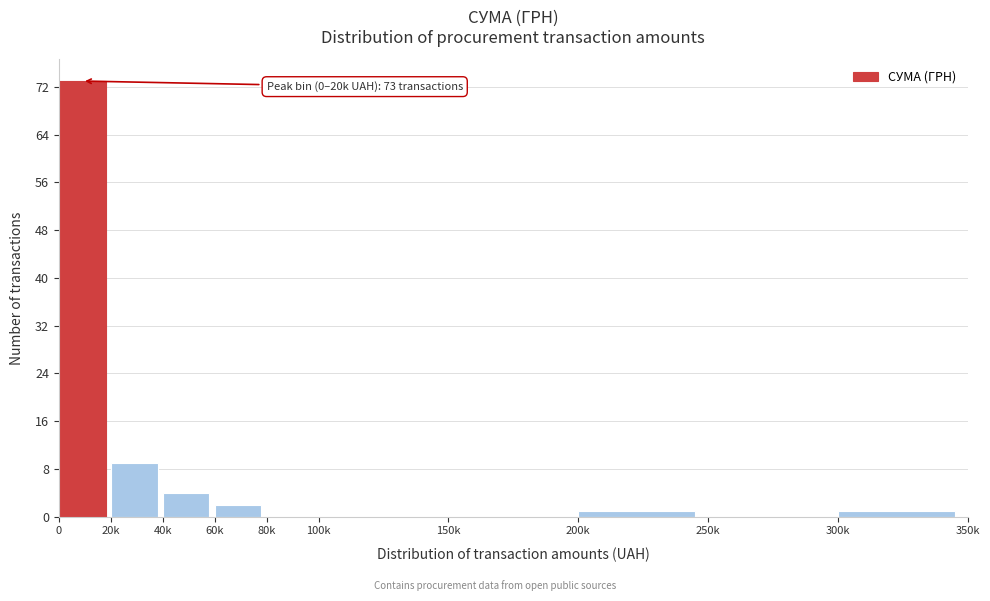

Reading right to left, what are all the values shown in this chart?

300k=1	250k=0	200k=1	150k=0	100k=0	80k=0	60k=2	40k=4	20k=9	0=73